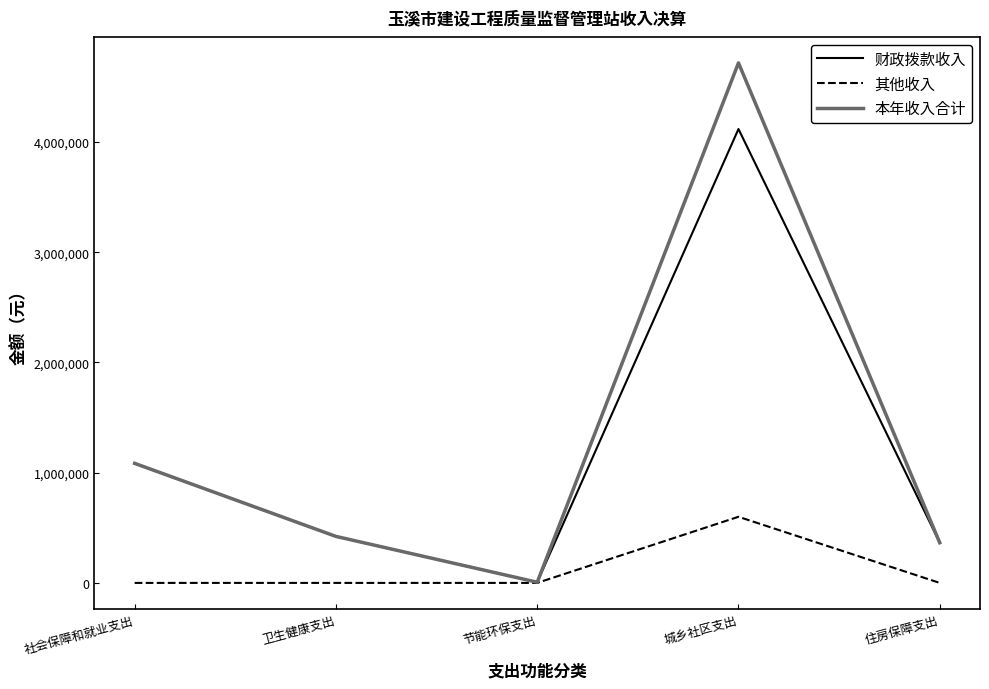

What is the maximum value shown in the chart?

4718654.8